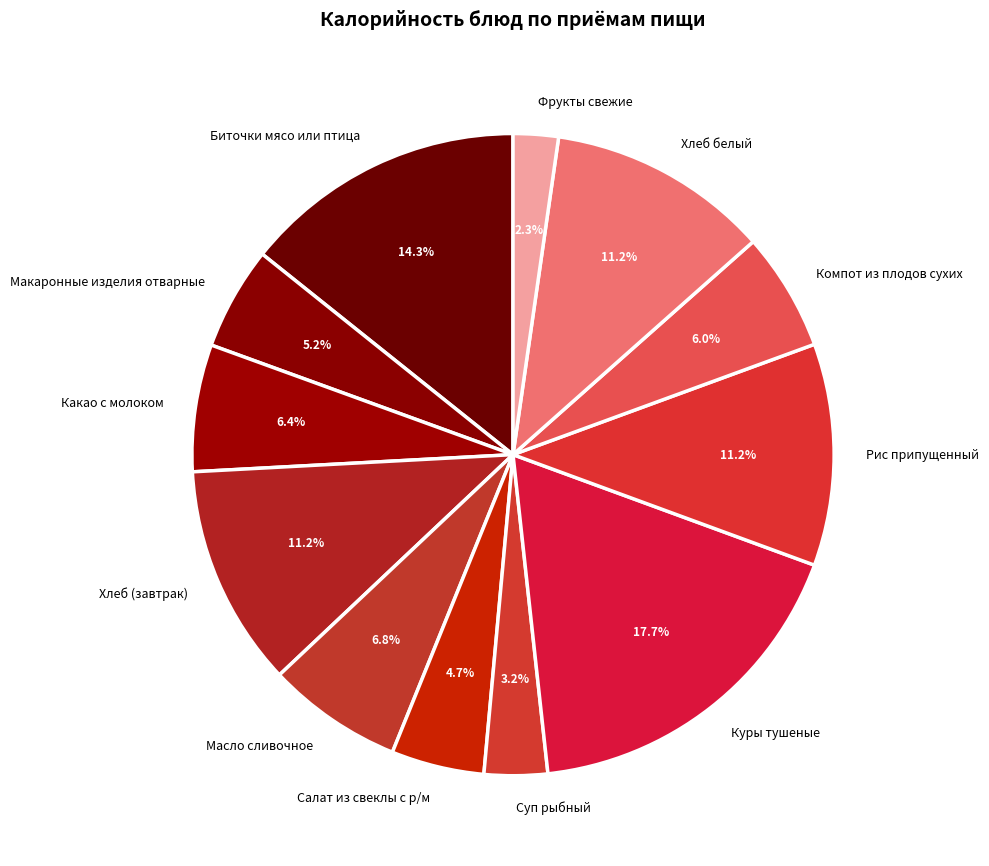

Which slice is the largest?

Куры тушеные